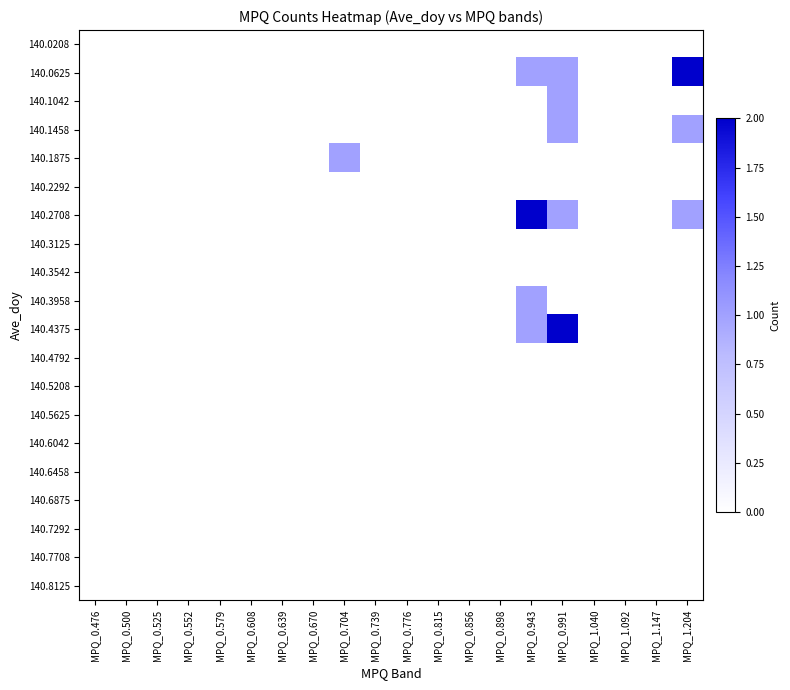

Which label corresponds to the largest value in the chart?

MPQ_1.204